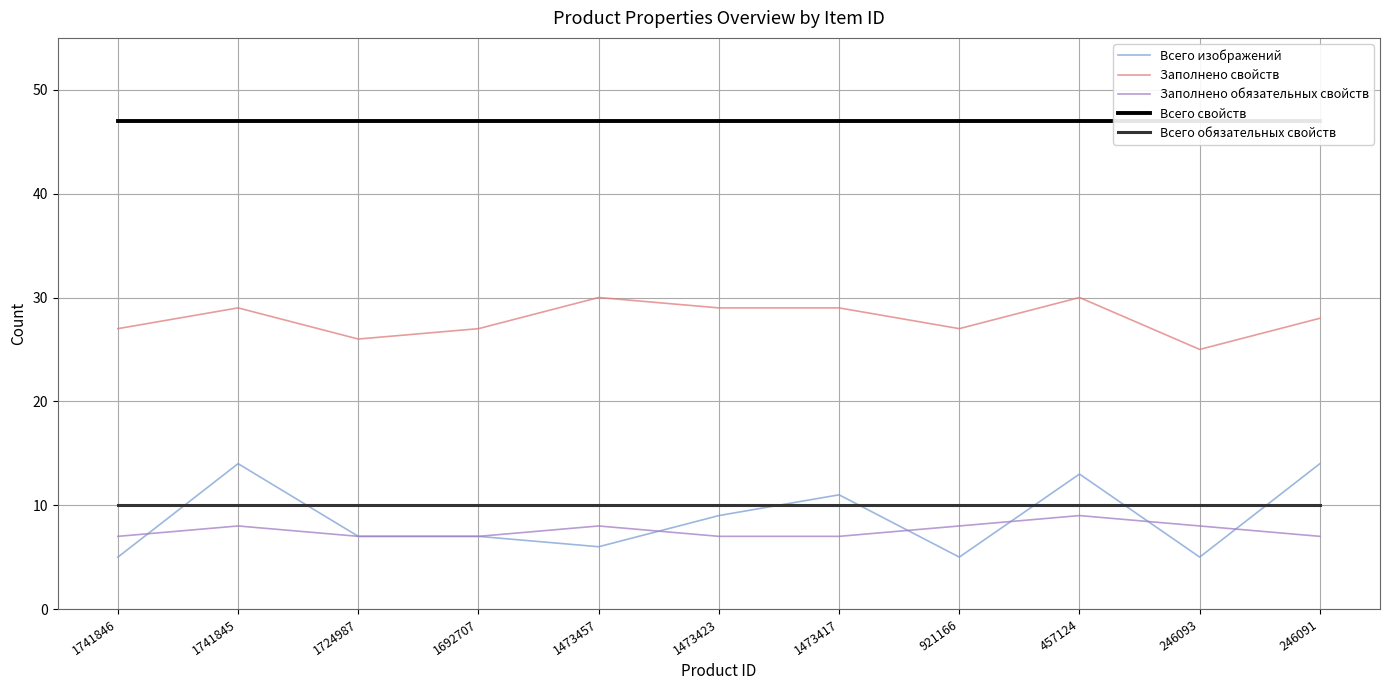

What is the minimum value shown in the chart?

5